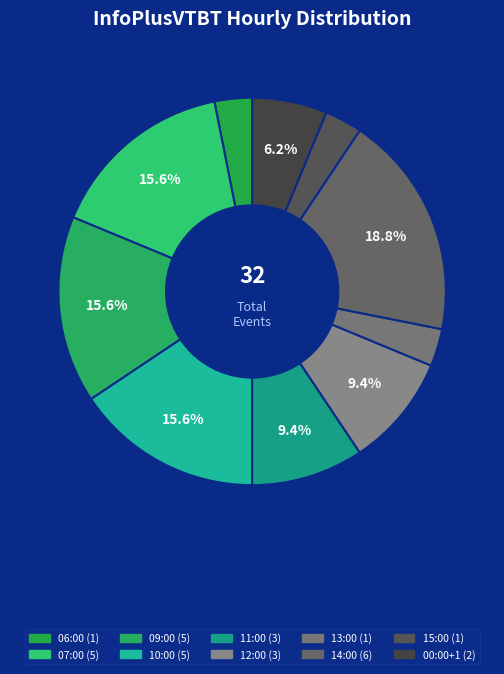

Count the number of slices in the pie.

10